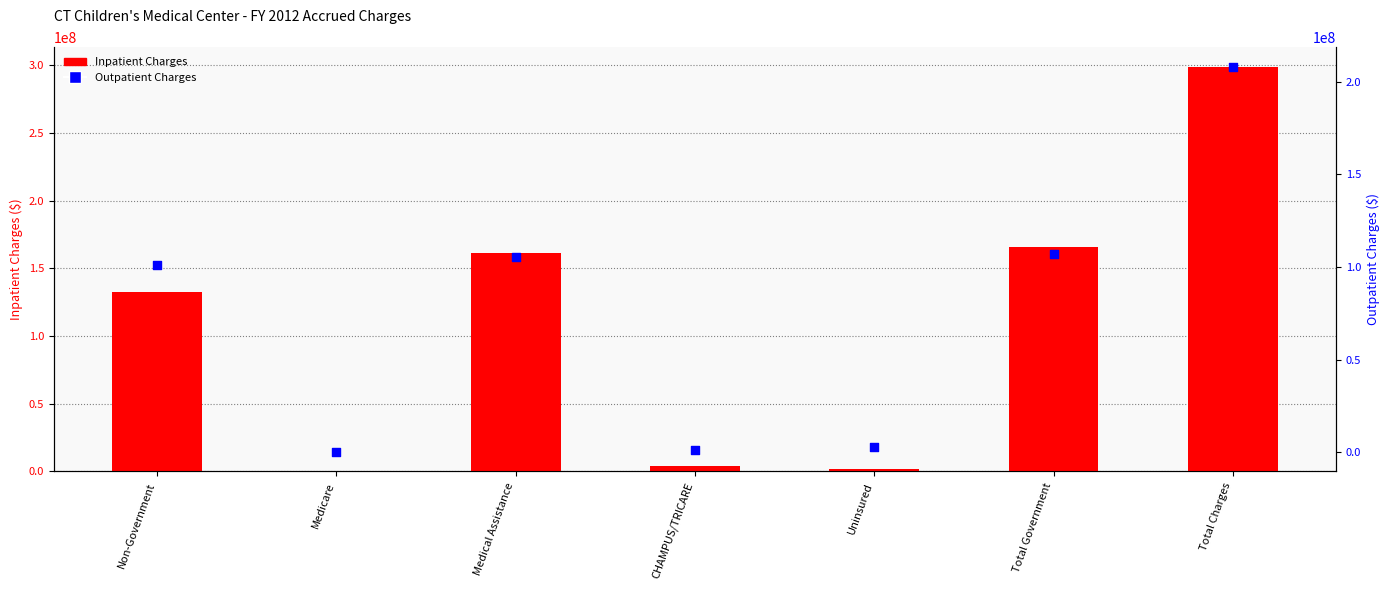

Which series has the largest total across all categories?

Inpatient Charges